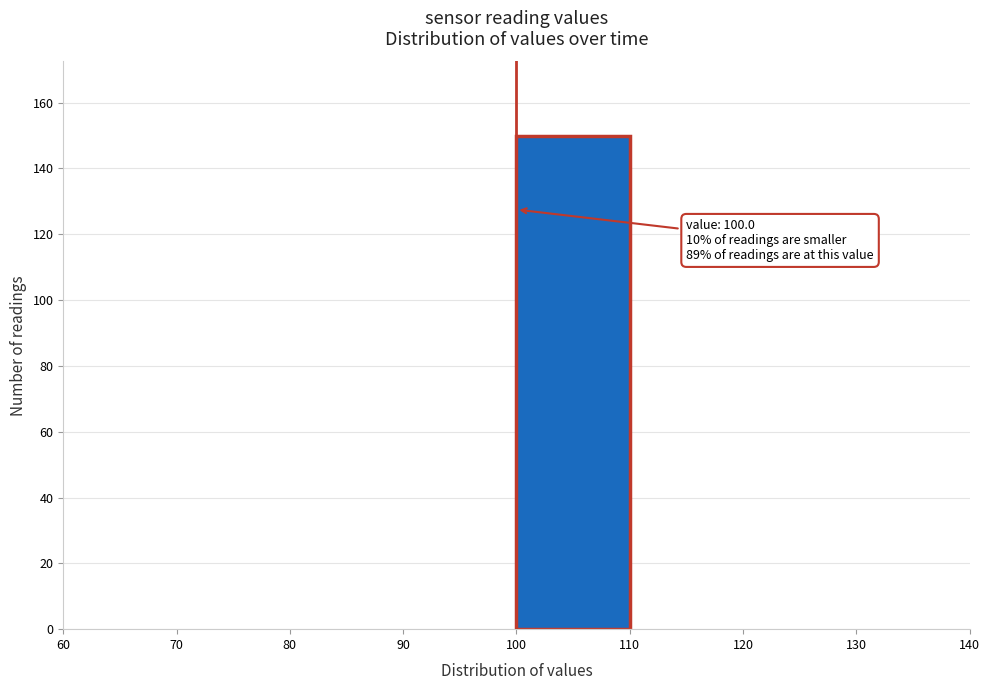

Over which range of the x-axis is the bar tallest?

100 to 110